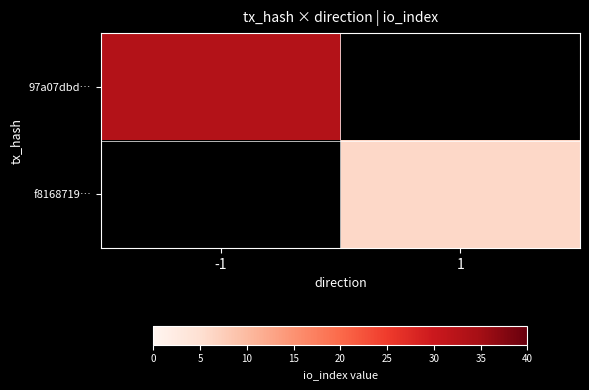

At which label is 97a07dbd… closest to 33?

-1